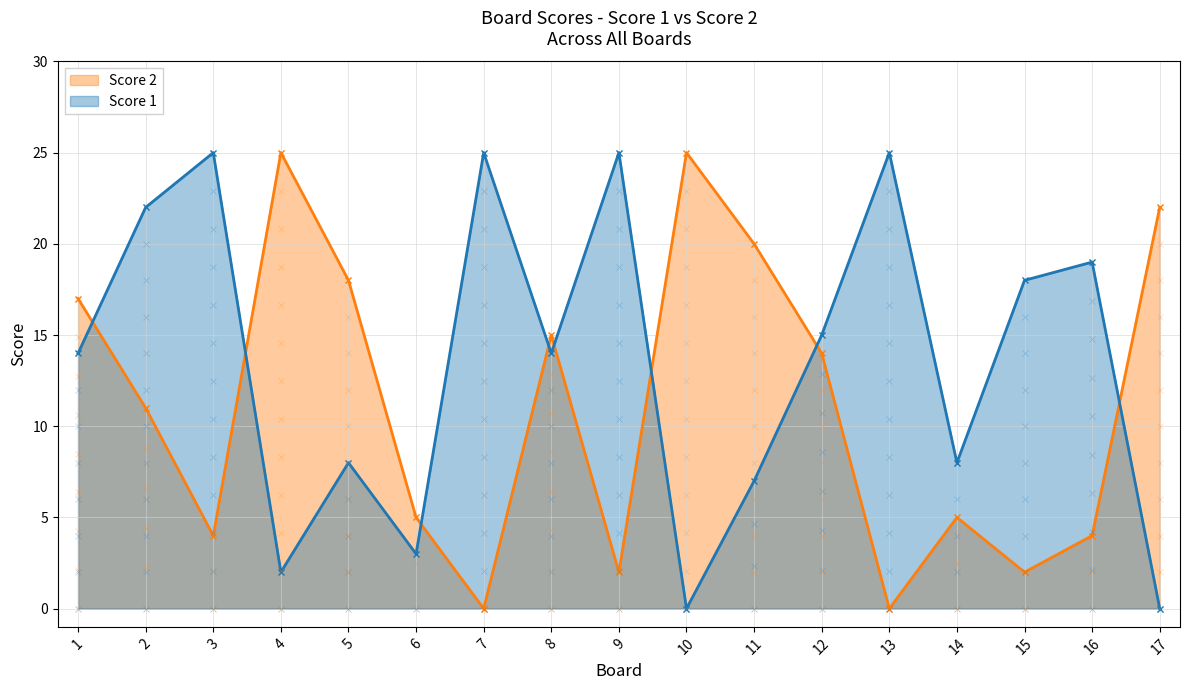

Which series changed the most between 2 and 16?

Score 2